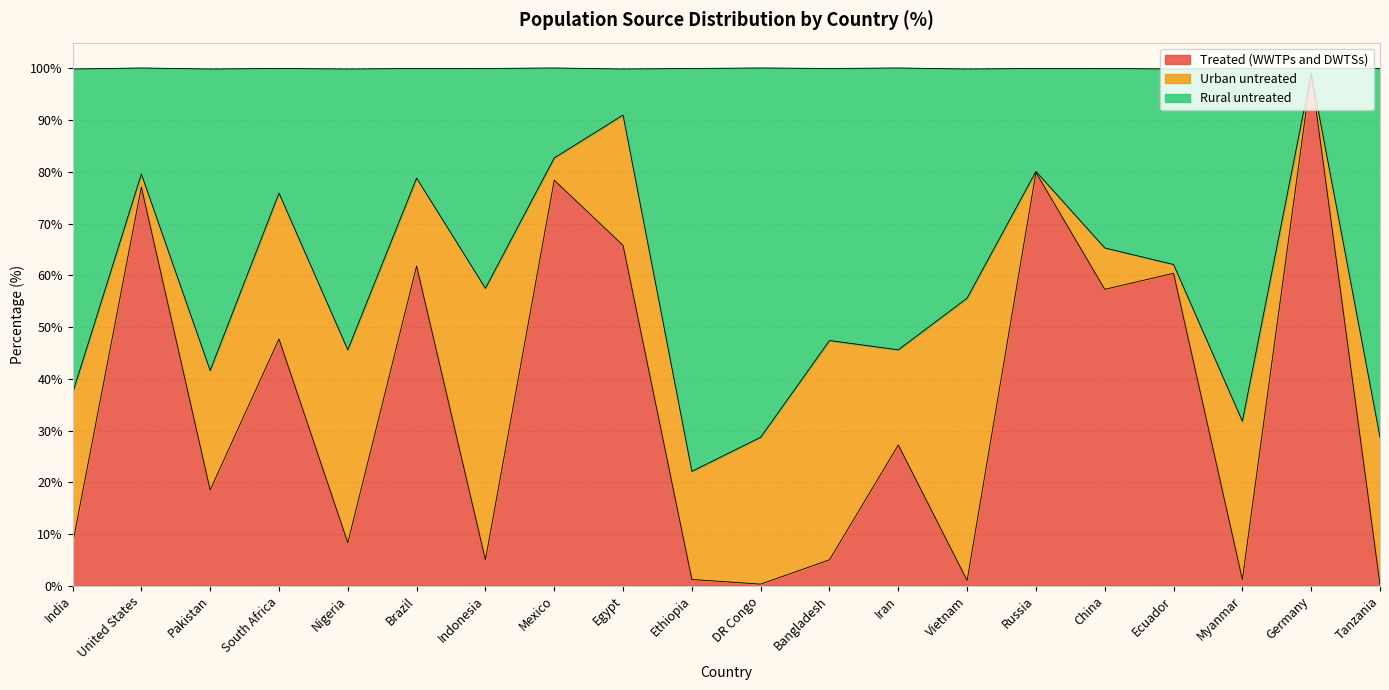

The Treated (WWTPs and DWTSs) series shows 78.9 at China. True or false?

False